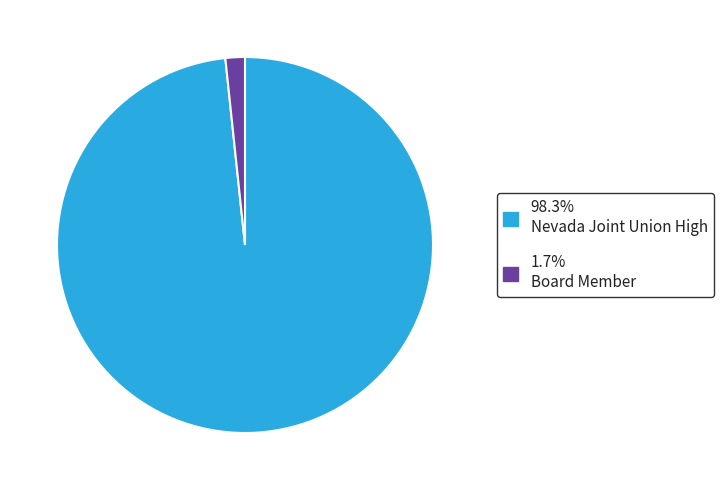

Is there any slice that represents more than half of the pie?

Yes